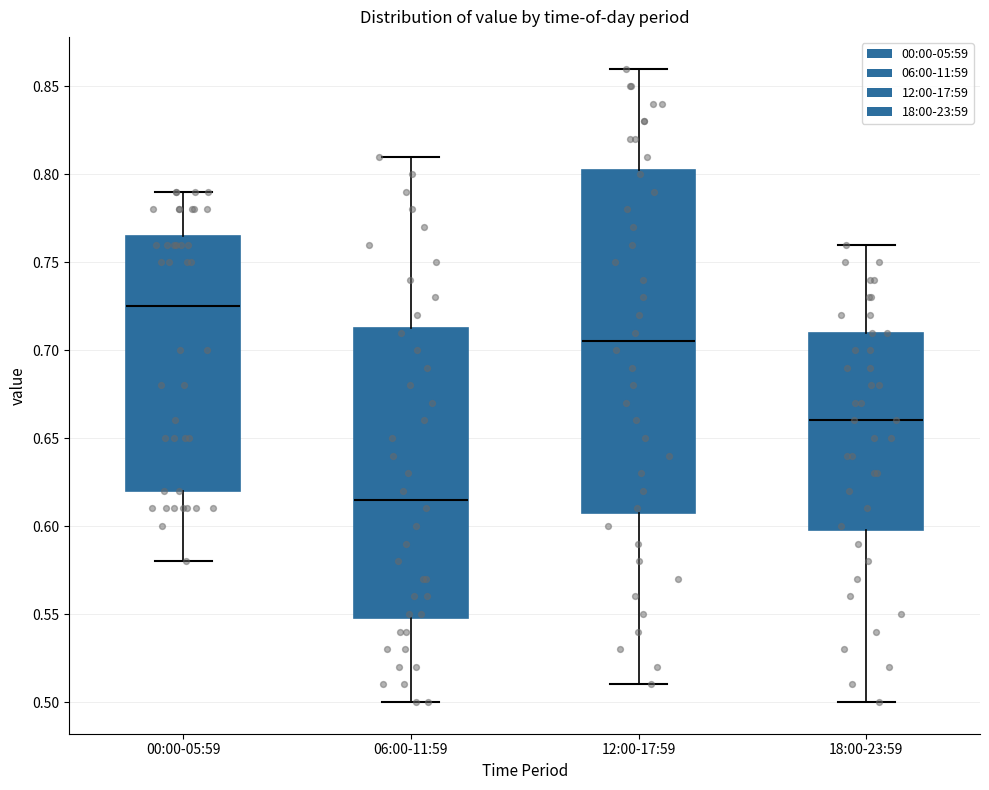

Where does the lower whisker of the box for 12:00-17:59 end on the y-axis? The values are not printed on the chart, so give them approximately, as read against the axis.

0.510